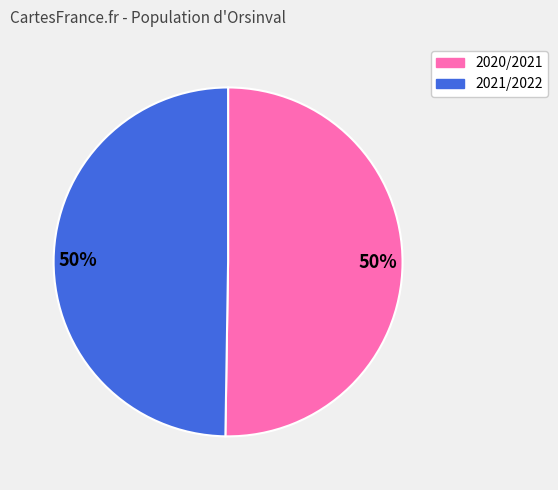

To the nearest percent, what portion does 2020/2021 represent?

50%